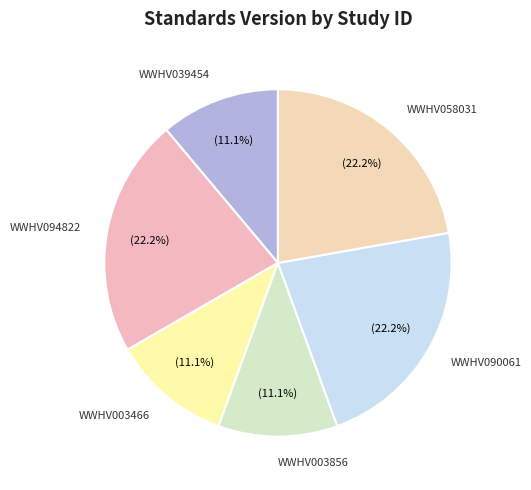

Approximately how many times larger is the value at WWHV058031 compared to WWHV039454?

2.0